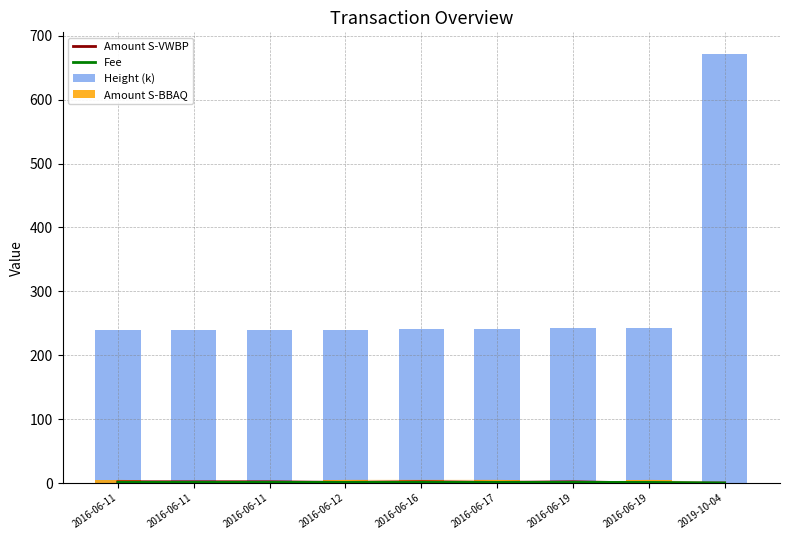

Reading left to right, extract all data points from this chart.

Amount S-VWBP: 2.0	2.0	2.0	1.0	2.0	1.0	2.0	0.0	0.0
Fee: 1.0	1.0	1.0	1.0	1.0	1.0	1.0	1.0	0.1
Height (k): 239.5	239.5	239.5	239.9	241.4	241.7	242.4	242.4	671.8
Amount S-BBAQ: 5.0	0.0	0.0	5.0	5.0	5.0	0.0	5.0	0.0